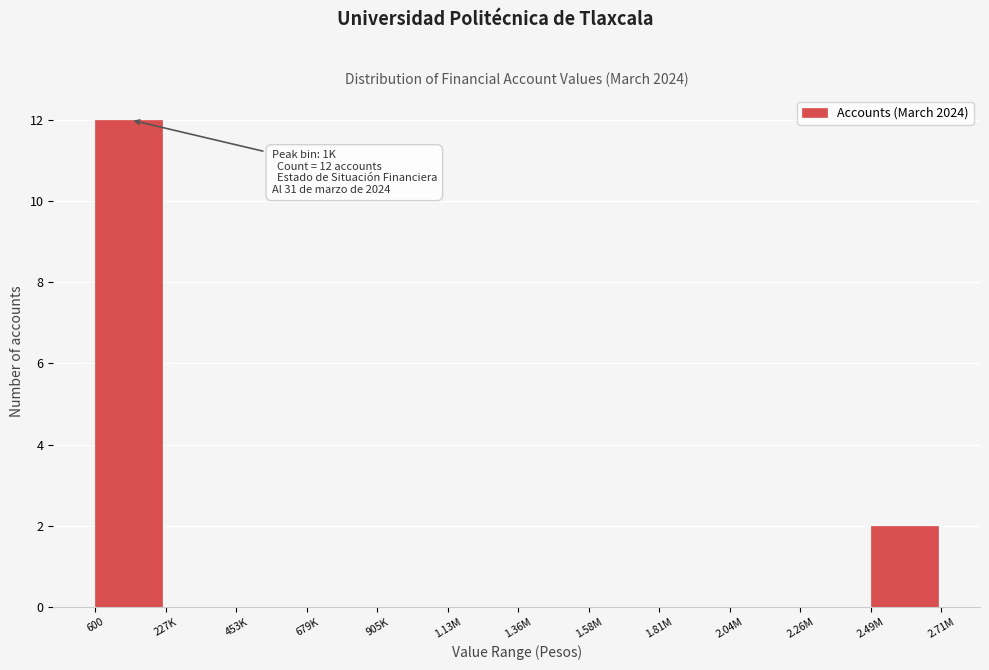

Reading left to right, what are all the values shown in this chart?

600=12	227K=0	453K=0	679K=0	905K=0	1.13M=0	1.36M=0	1.58M=0	1.81M=0	2.04M=0	2.26M=0	2.49M=2